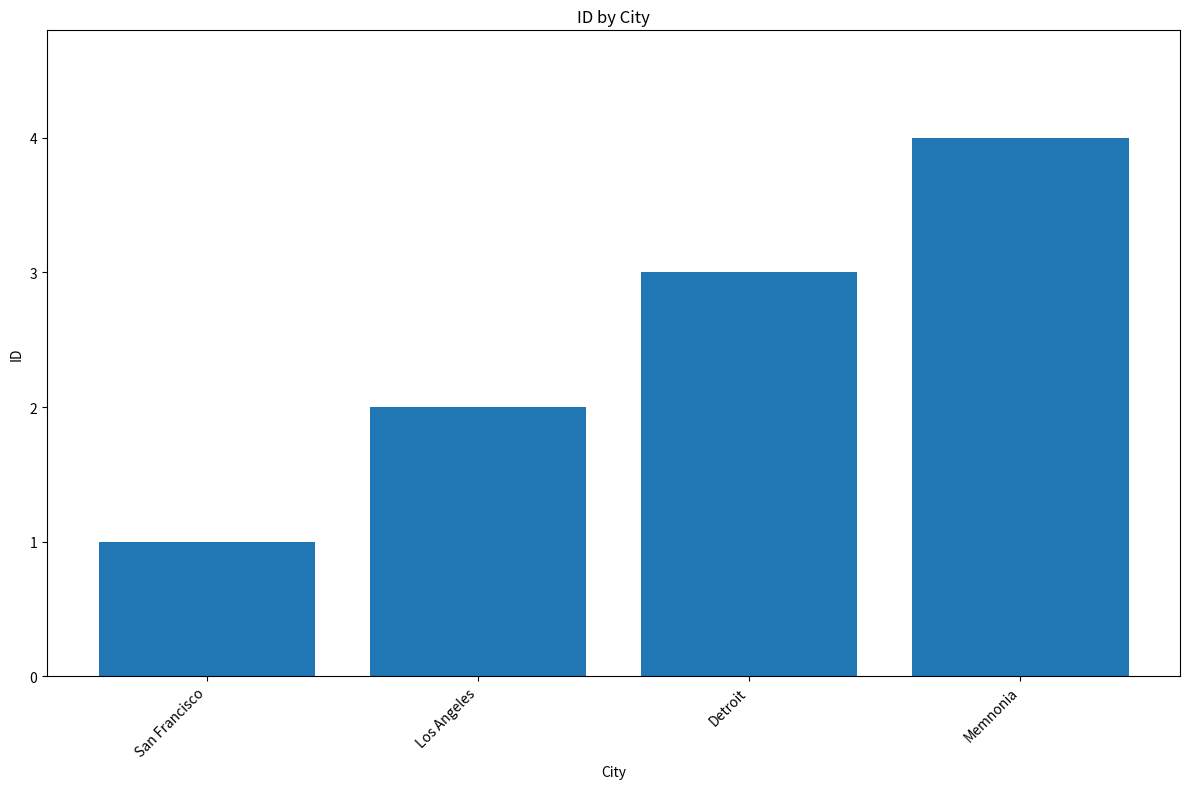

What value does the data have at Memnonia?

4